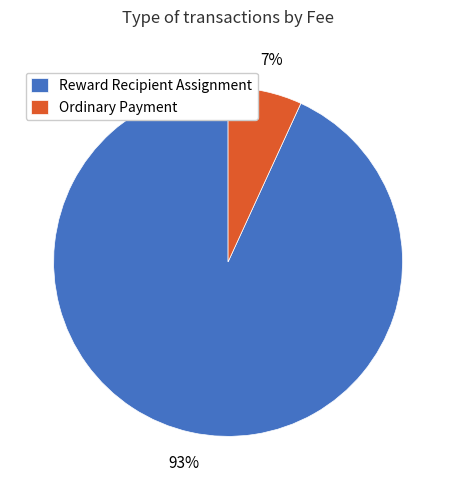

To the nearest percent, what is the average slice percentage?

50%